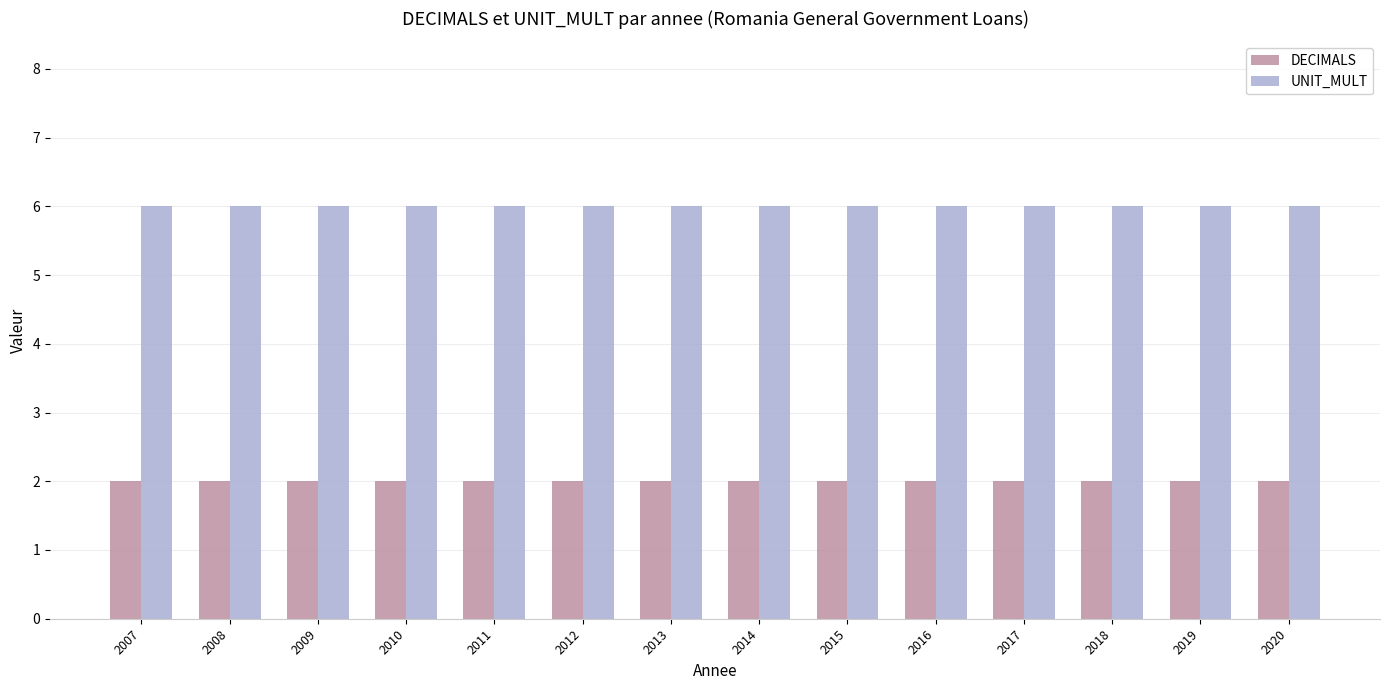

True or false: UNIT_MULT has a value of 10 at 2018.

False